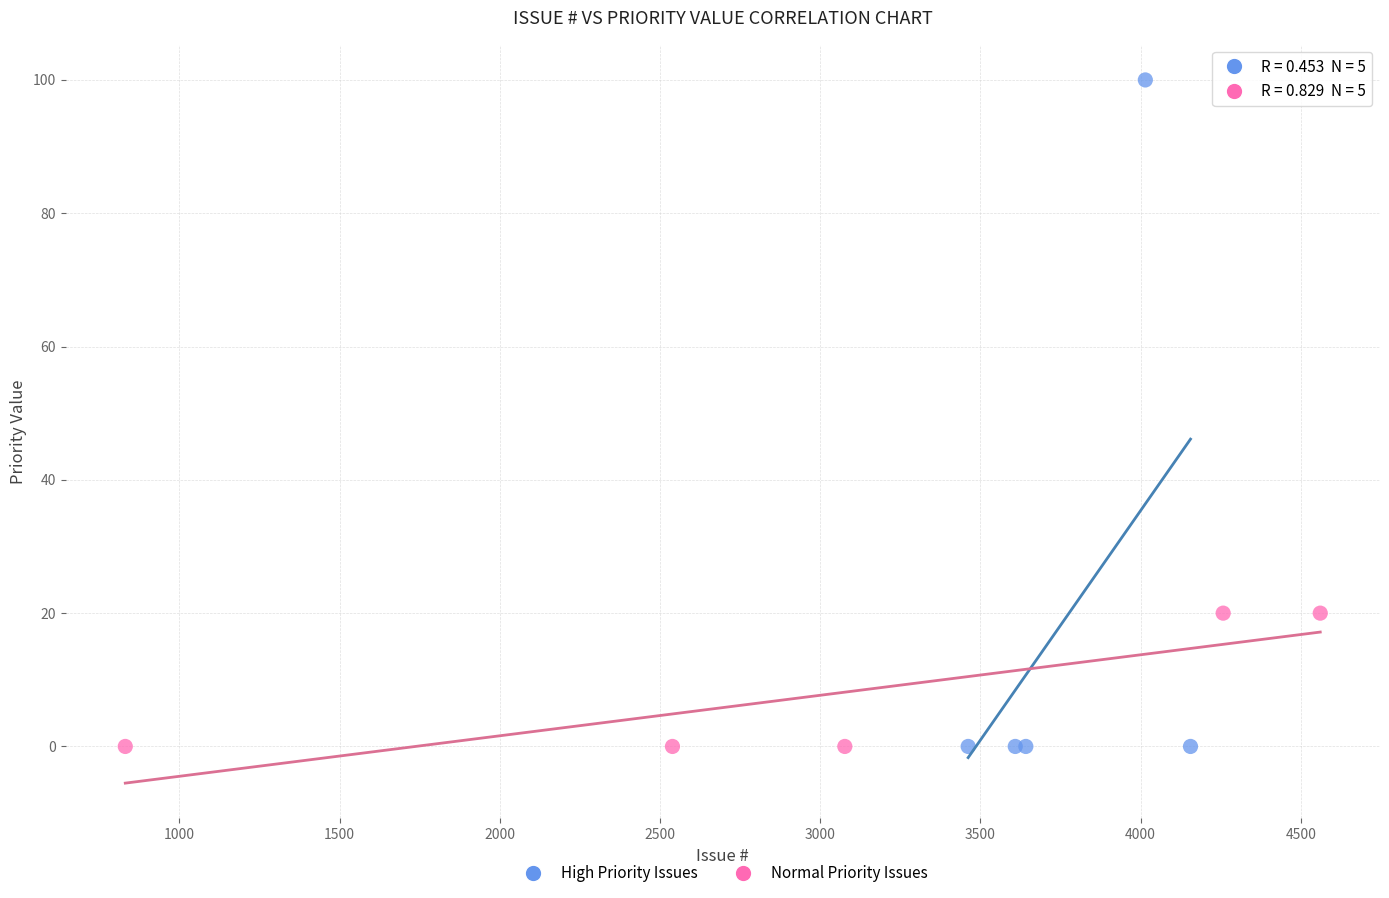

Which series has the largest Y range (max minus min)?

High Priority Issues